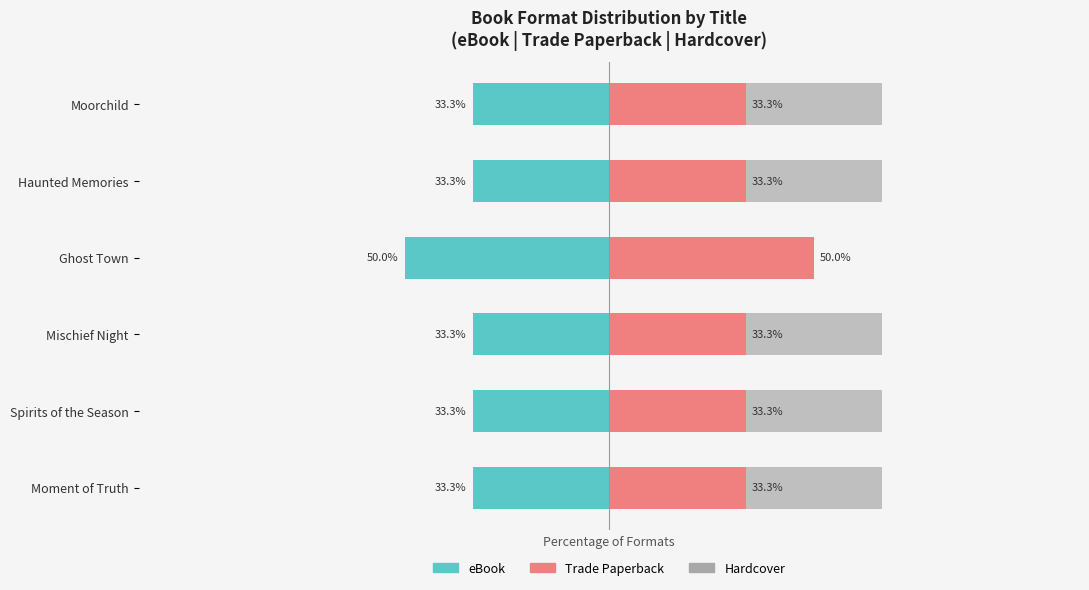

The value of Trade Paperback at Ghost Town is 70.8. True or false?

False